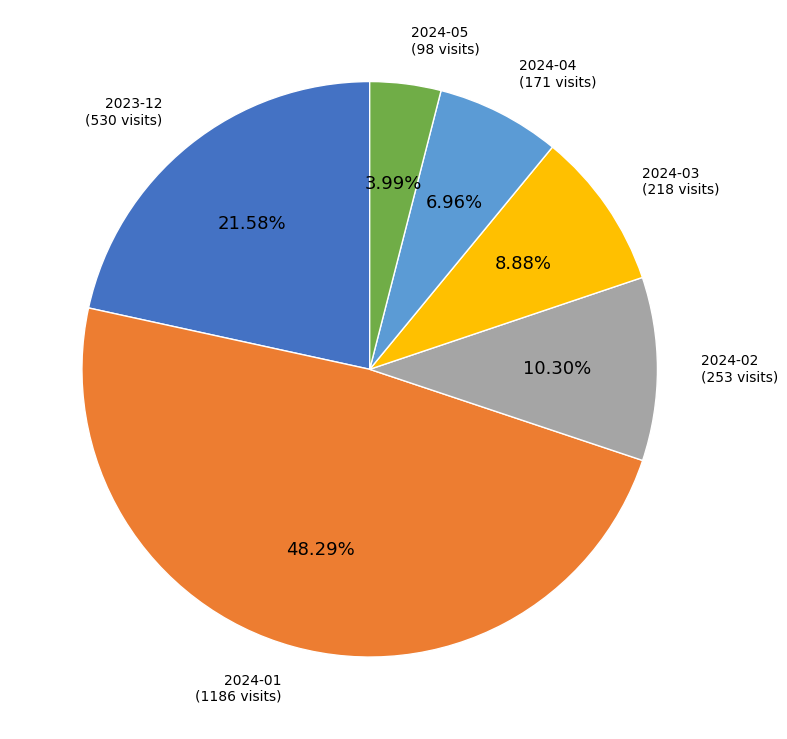

Approximately how many times larger is the value at 2024-01 compared to 2024-05?

12.1